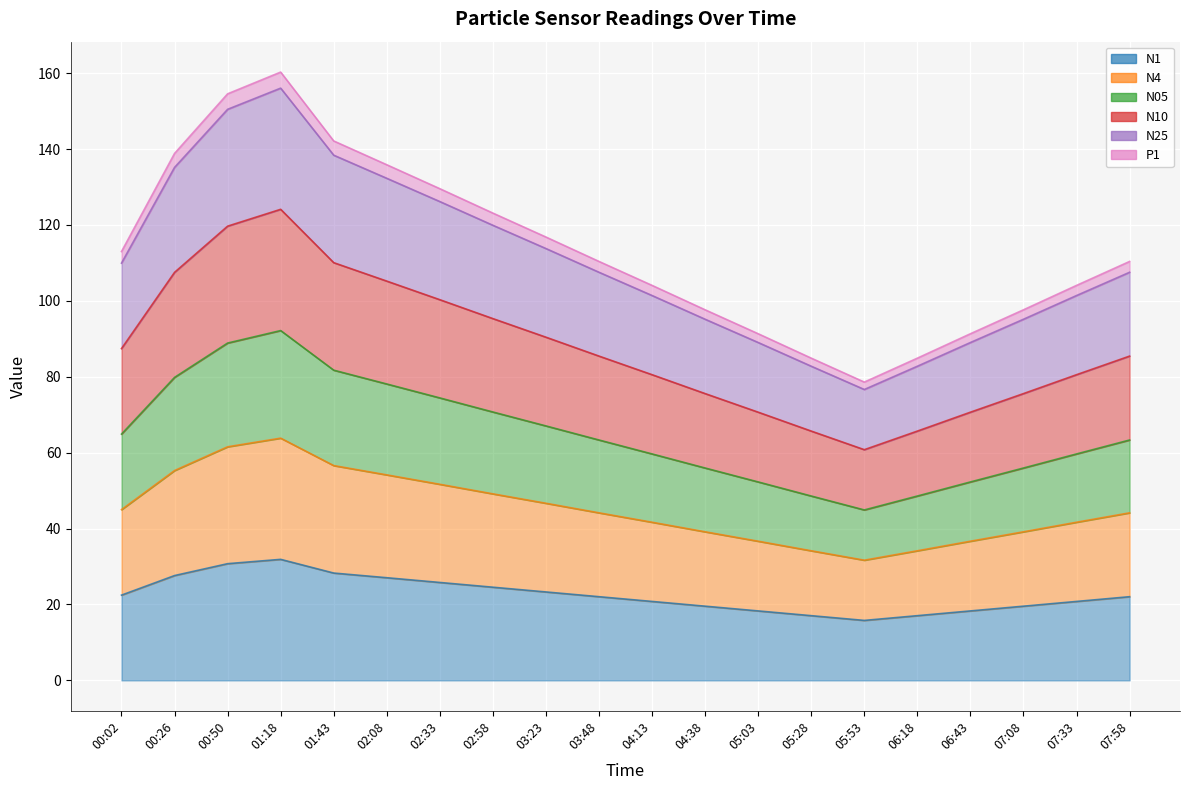

Which has a higher value, 04:38 or 07:08?

04:38